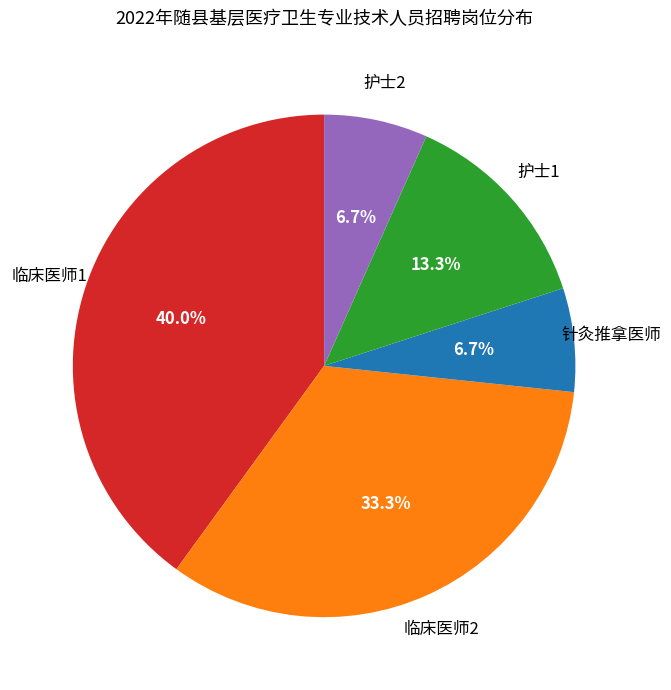

Does 针灸推拿医师 account for over 50% of the chart?

No